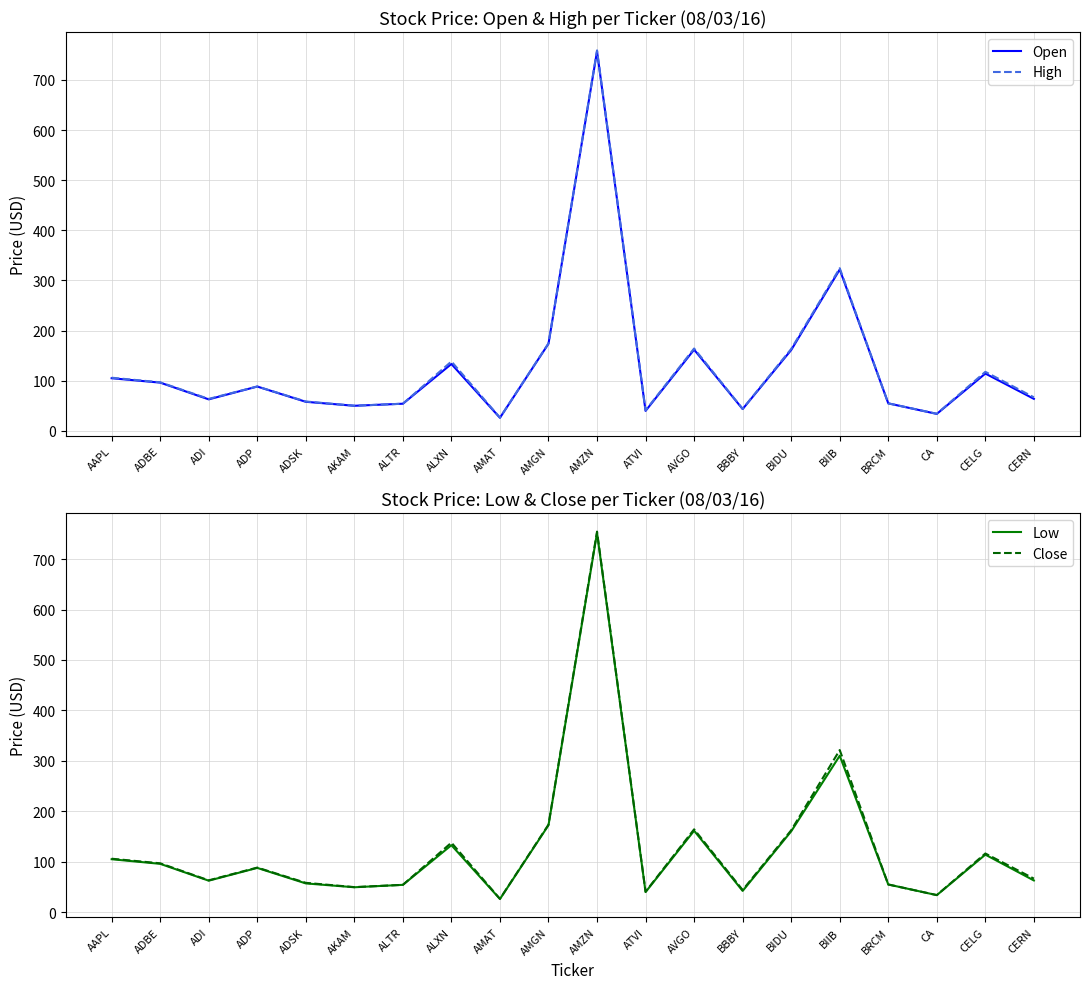

True or false: Open and Low cross at least once.

False